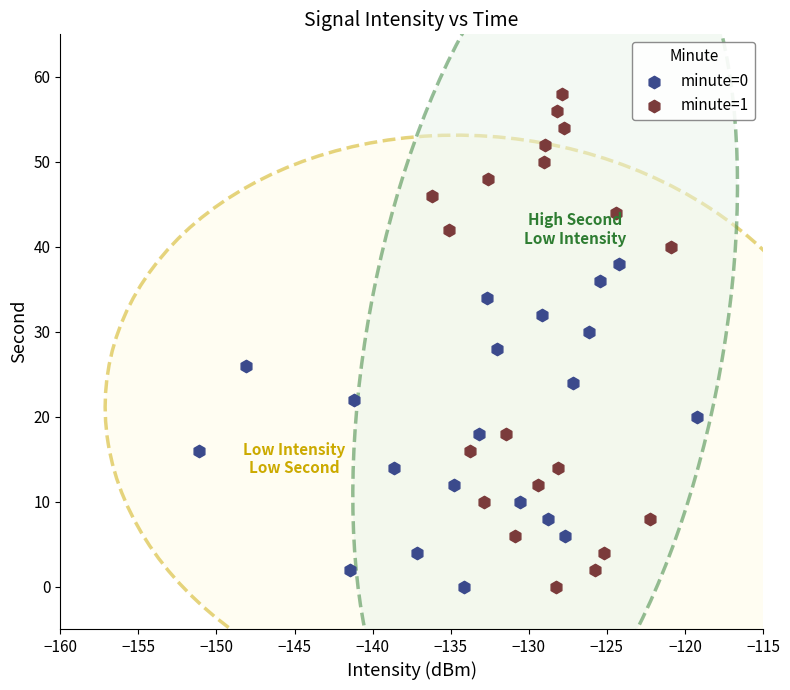

Which series reaches the maximum Y coordinate?

minute=1